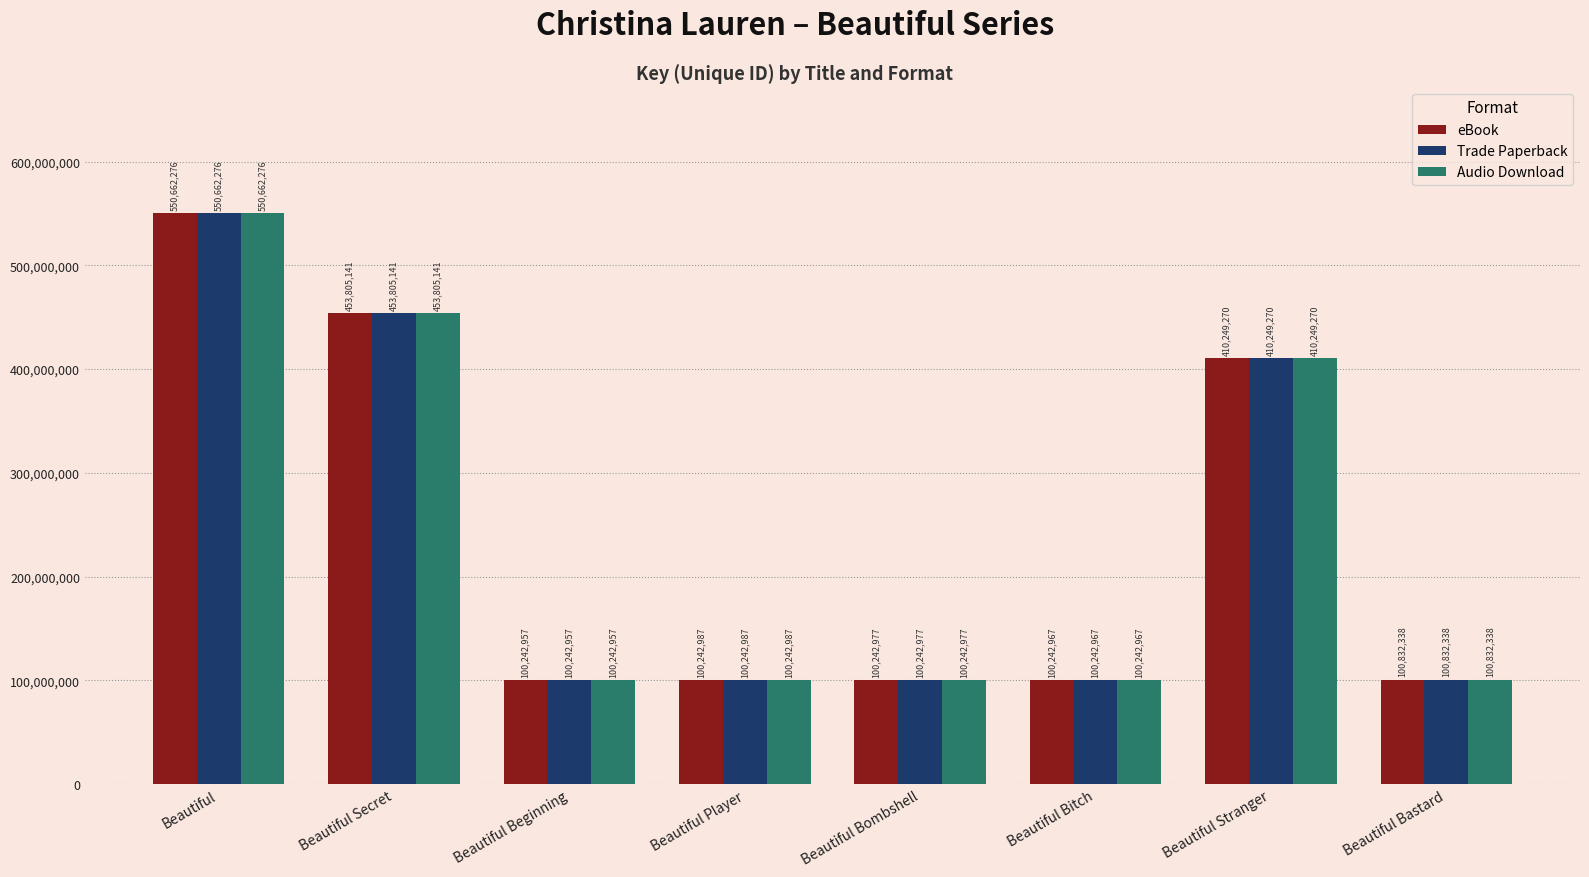

What is the sum of all Audio Download values?

1916520913